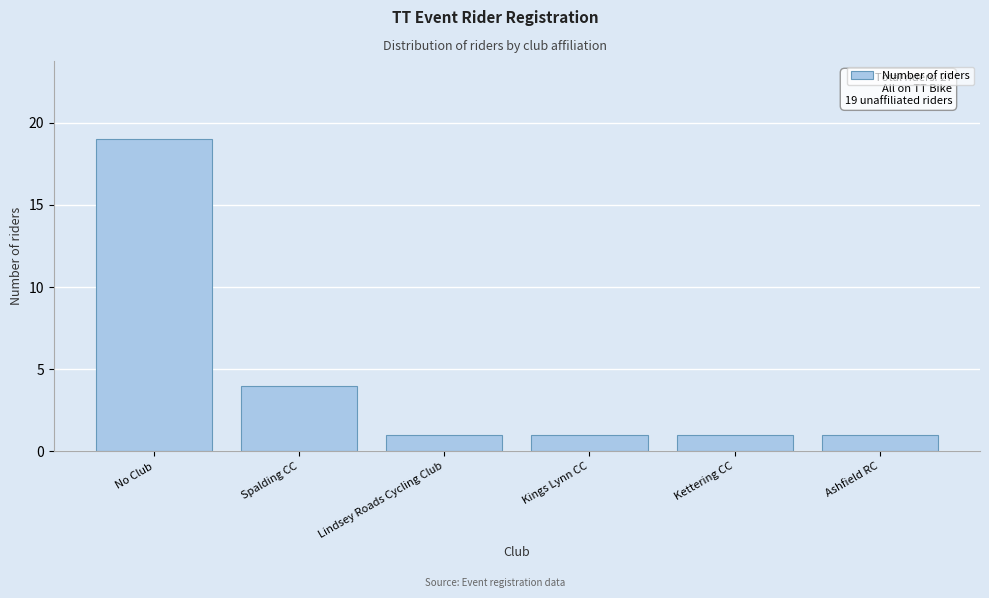

Reading right to left, list all the values displayed in this chart.

Ashfield RC=1	Kettering CC=1	Kings Lynn CC=1	Lindsey Roads Cycling Club=1	Spalding CC=4	No Club=19